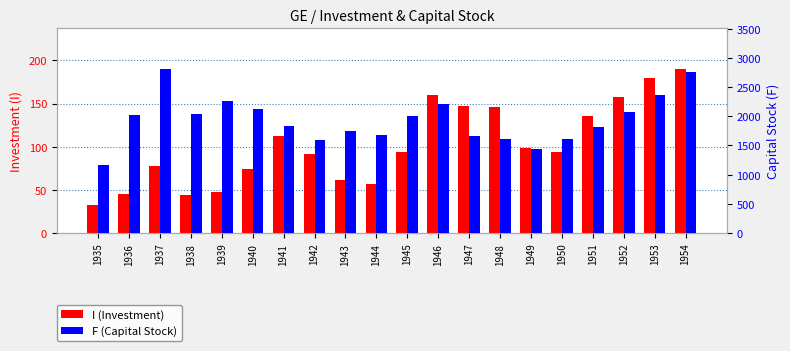

Rank the series at 1944 from lowest to highest value.

I (Investment), F (Capital Stock)